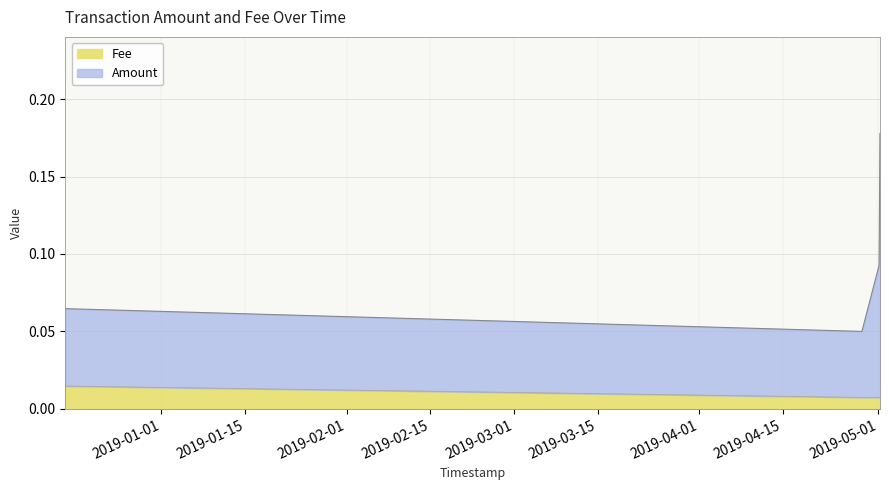

What are all the series names shown in the legend?

Amount, Fee